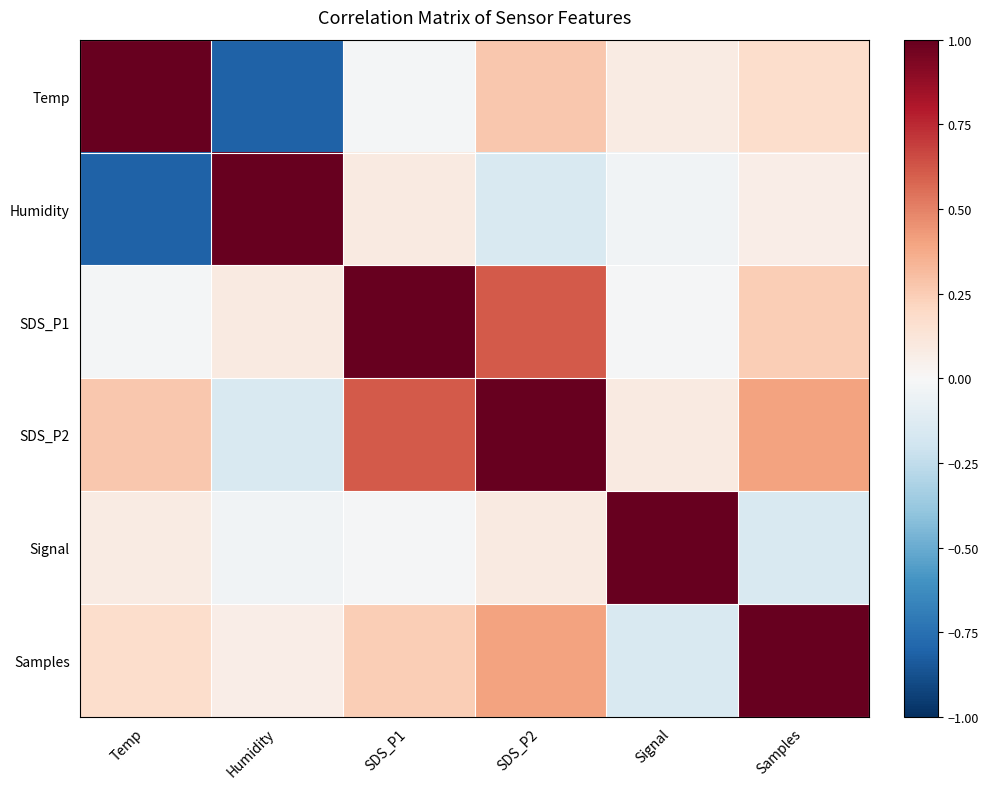

Which series changed the most between Humidity and SDS_P2?

Humidity